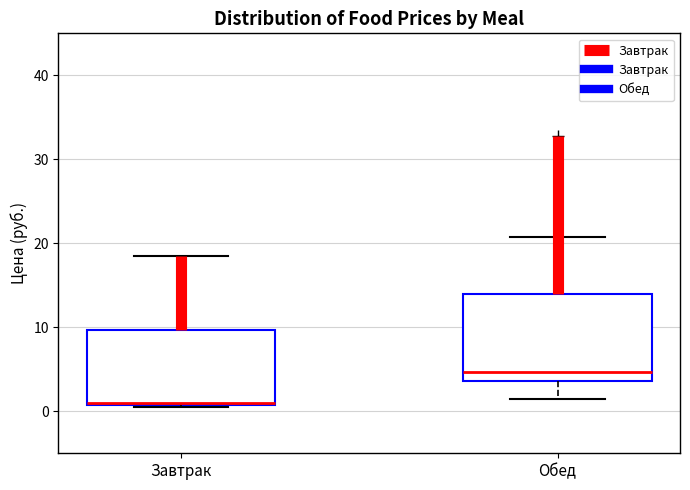

Reading left to right, read every box against the y-axis: the position of its median line, the range the box covers, and the ends of its whiskers. The values are not printed on the chart, so give them approximately, as read against the axis.

Завтрак: median 1, box 1 to 10, whiskers 1 to 18
Обед: median 5, box 4 to 14, whiskers 1 to 21